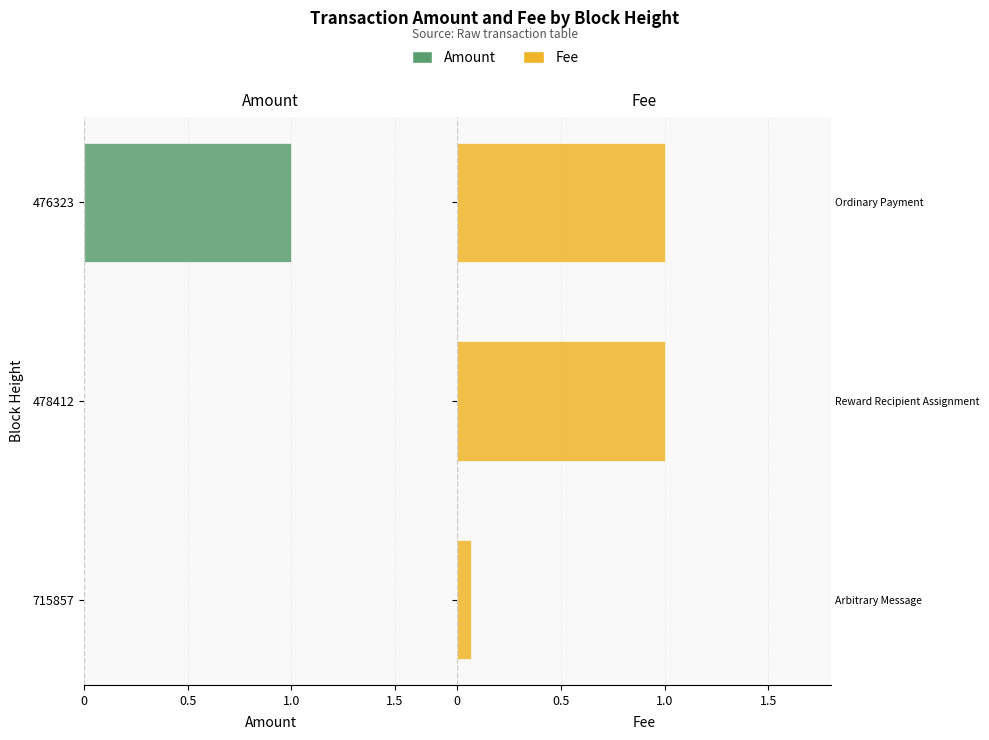

Which series has the largest range (max minus min)?

Amount